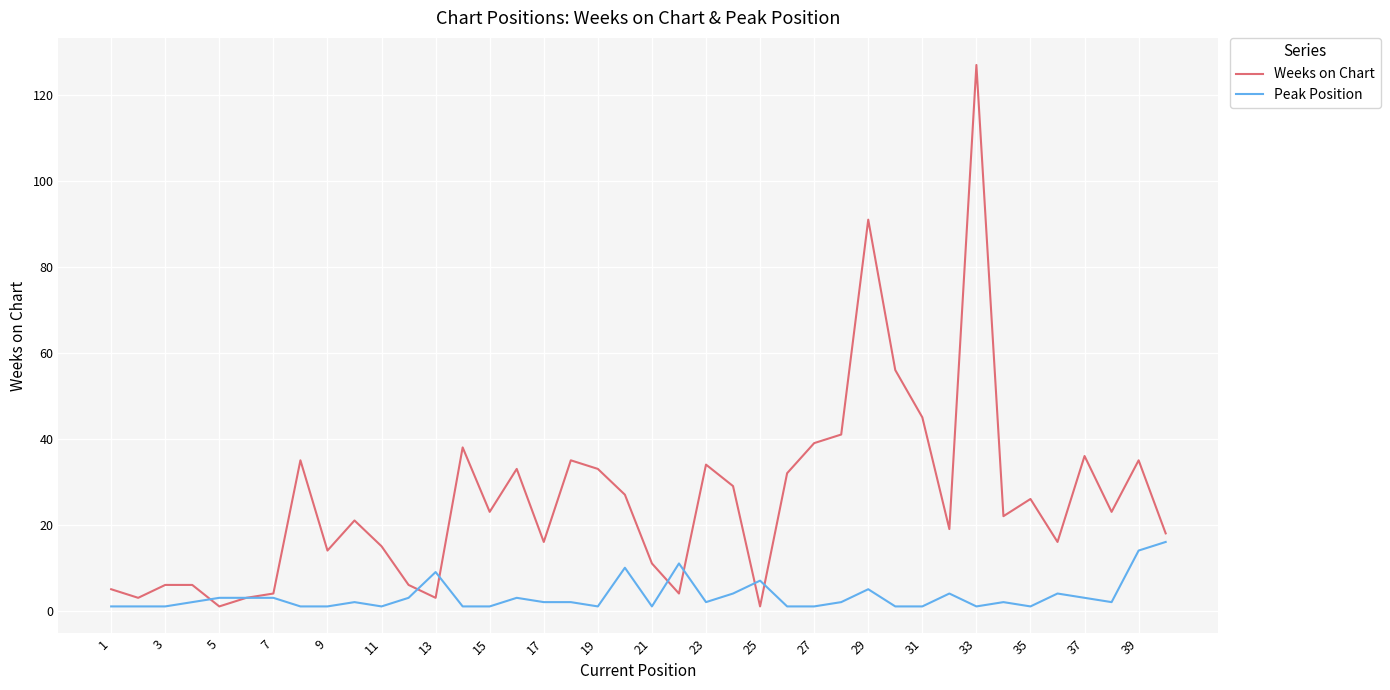

Rank the series by their maximum value, from lowest to highest.

Peak Position, Weeks on Chart